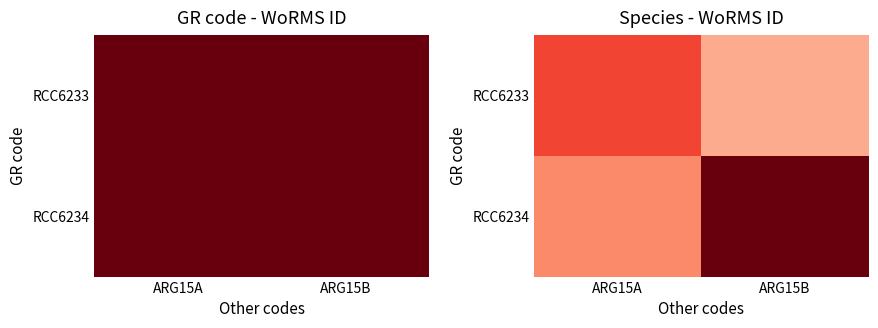

Which series has the largest total across all categories?

RCC6234